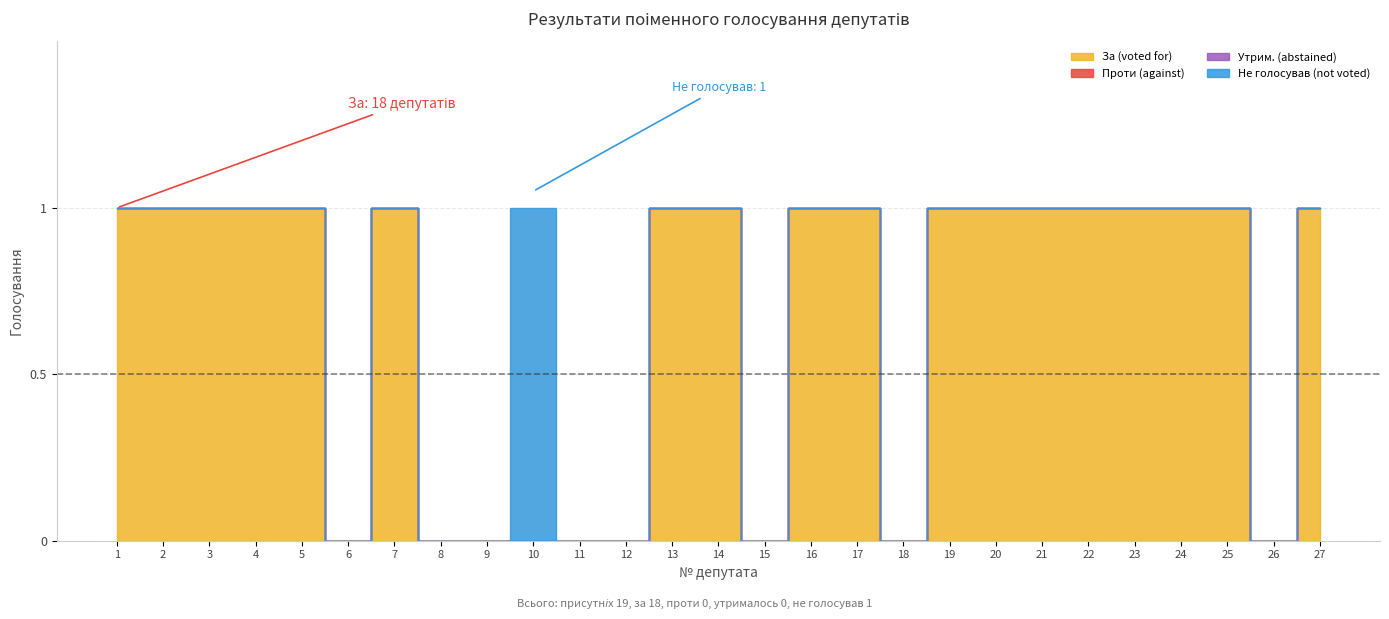

Which category has the lowest value in the За (voted for) series?

6